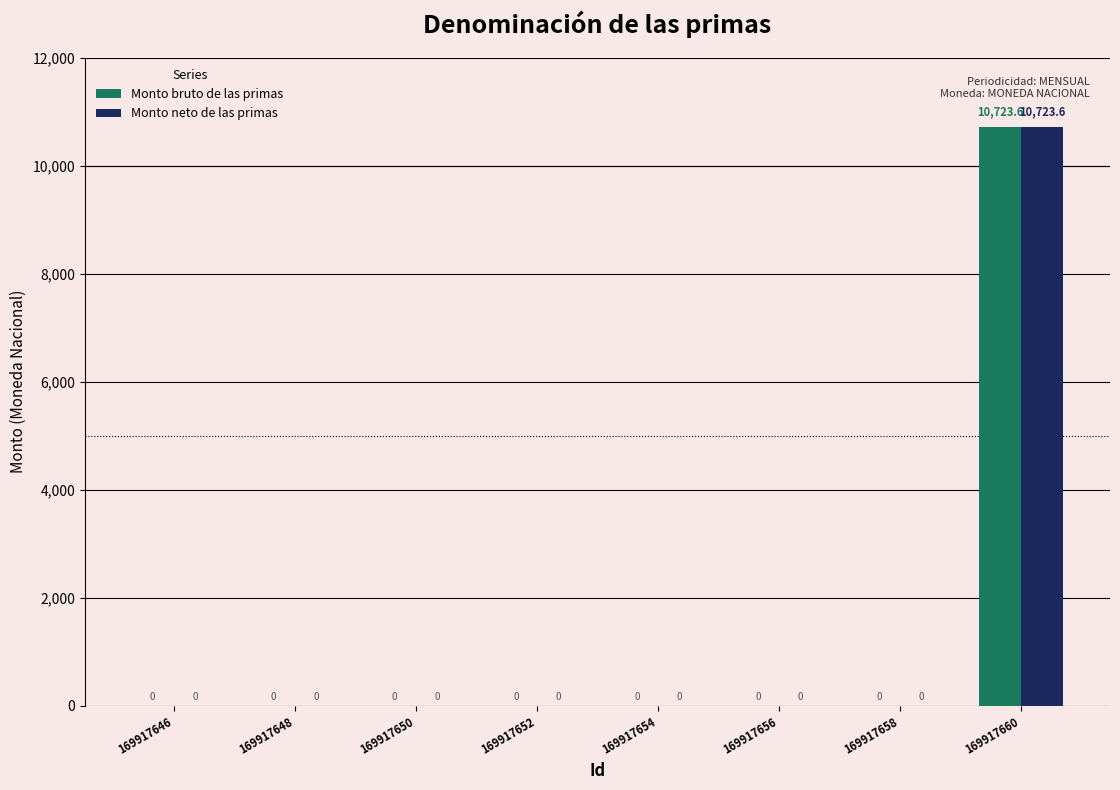

Are the bars grouped side by side (vs. stacked)?

Yes